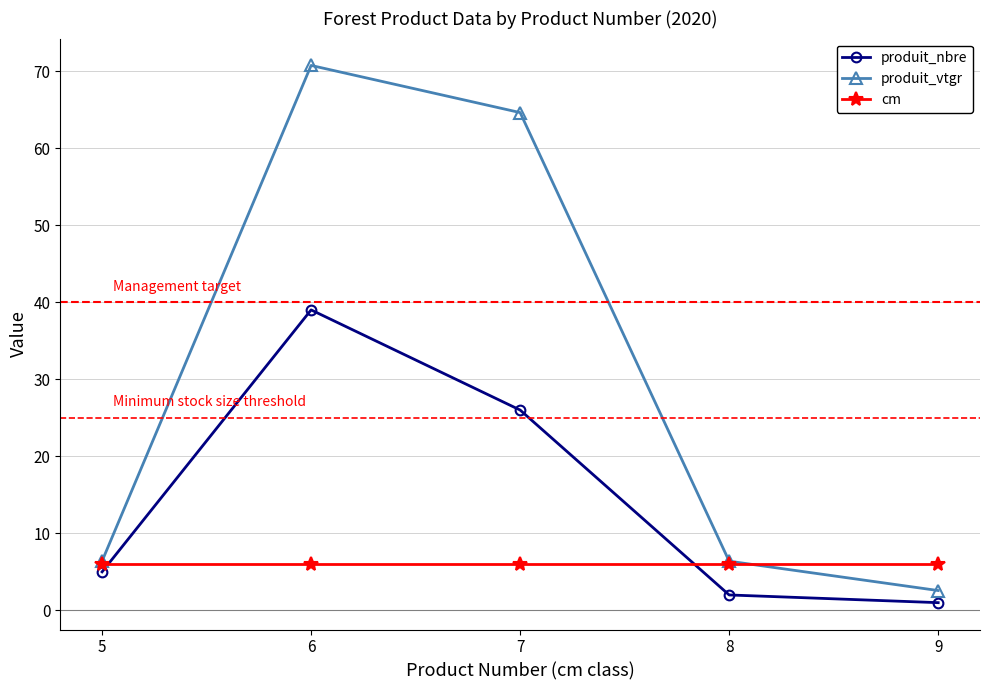

How many data points in produit_vtgr are less than 6?

1